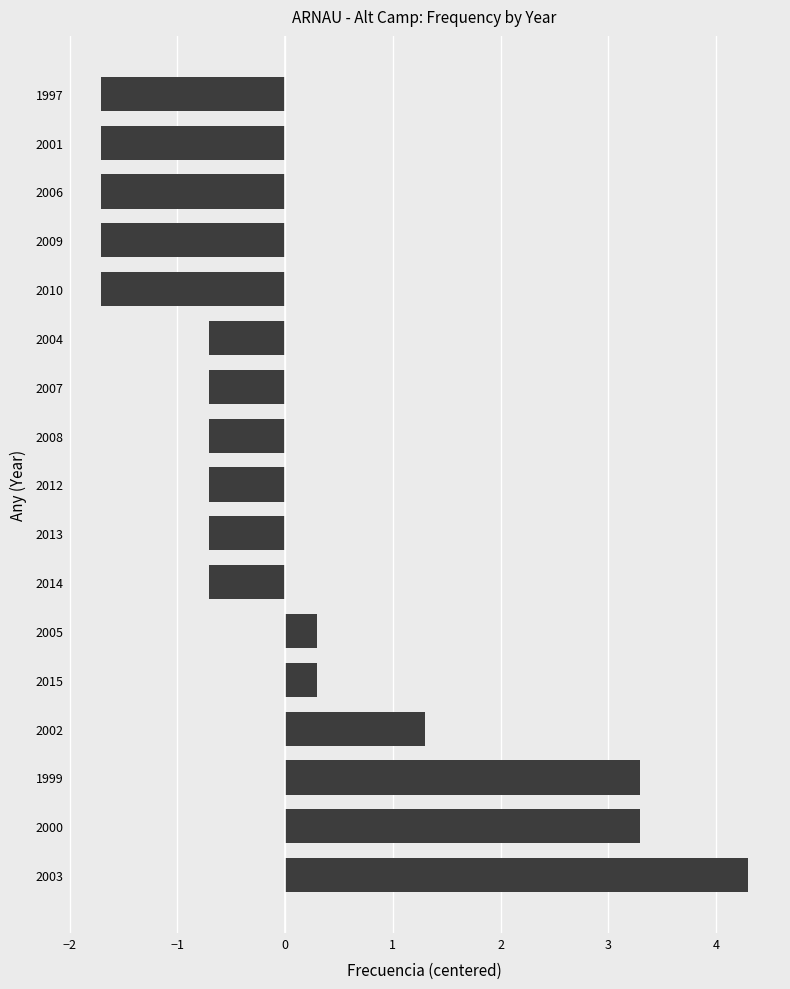

Does the chart contain stacked bars?

No